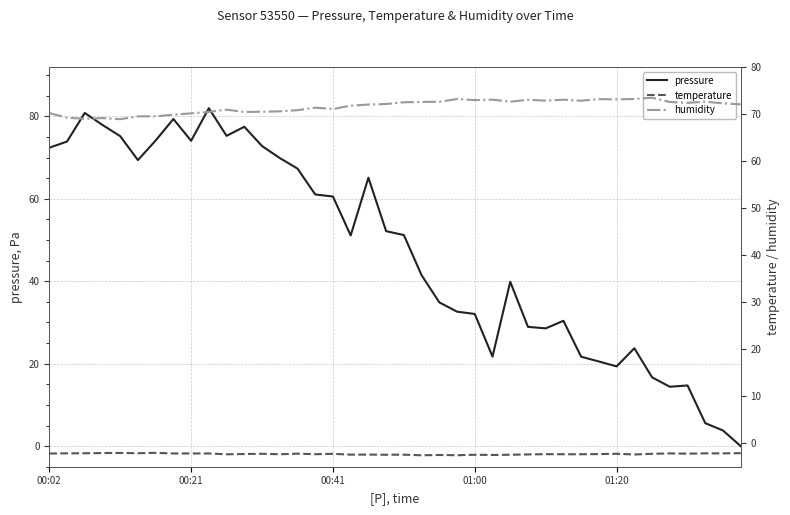

How many data points does each series have?

40